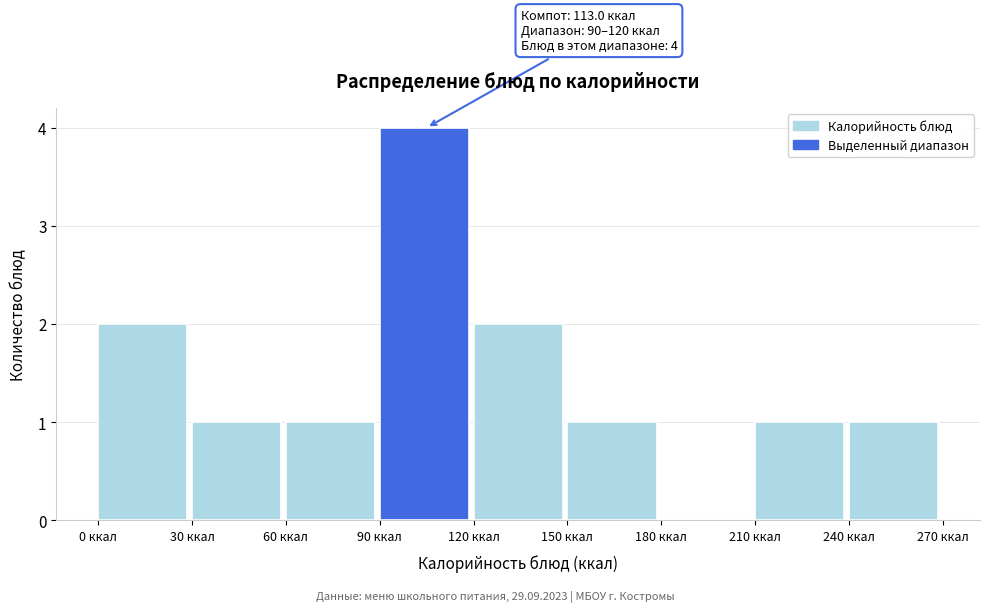

Over which range of the x-axis is the bar tallest?

90 to 120